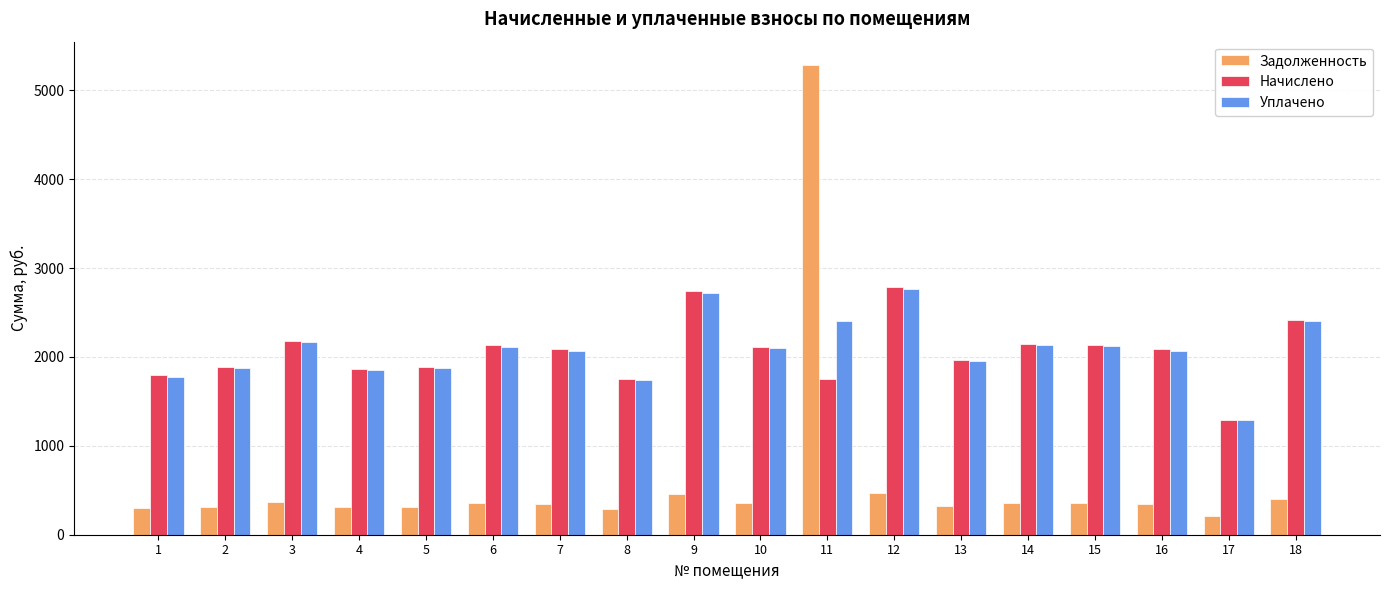

What is the smallest value displayed?

216.0